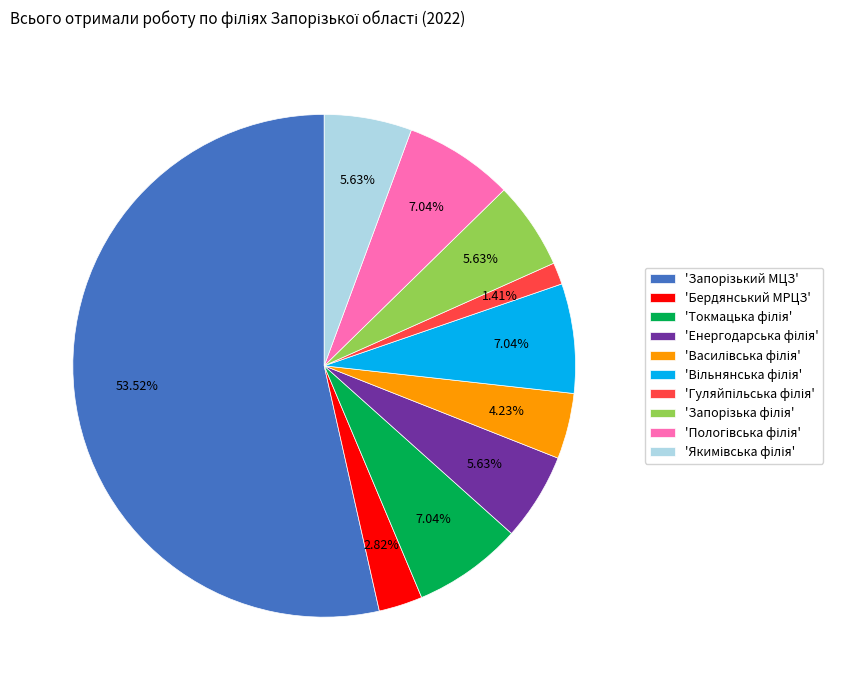

To the nearest percent, what is the average slice percentage?

10%